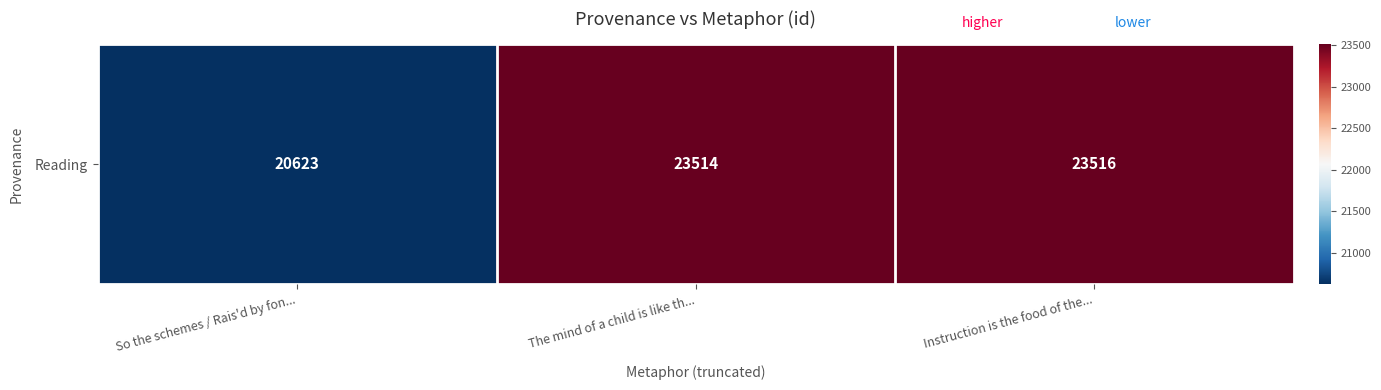

What is the greatest value displayed?

23516